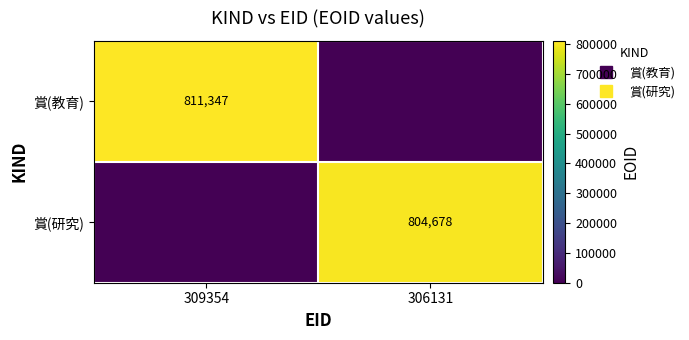

At 306131, list the series in order from smallest to largest.

賞(教育), 賞(研究)